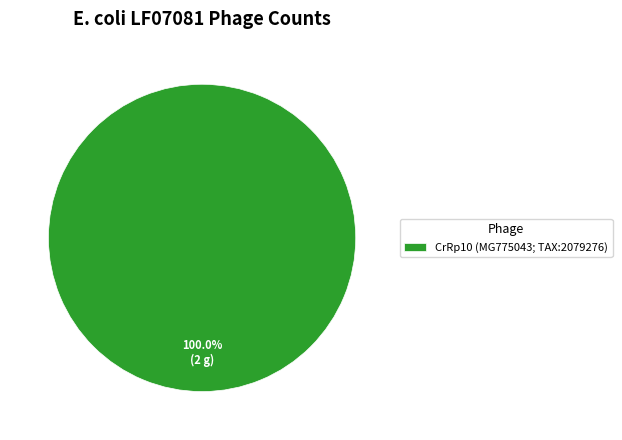

Which slice represents more than half of the pie?

CrRp10 (MG775043; TAX:2079276)